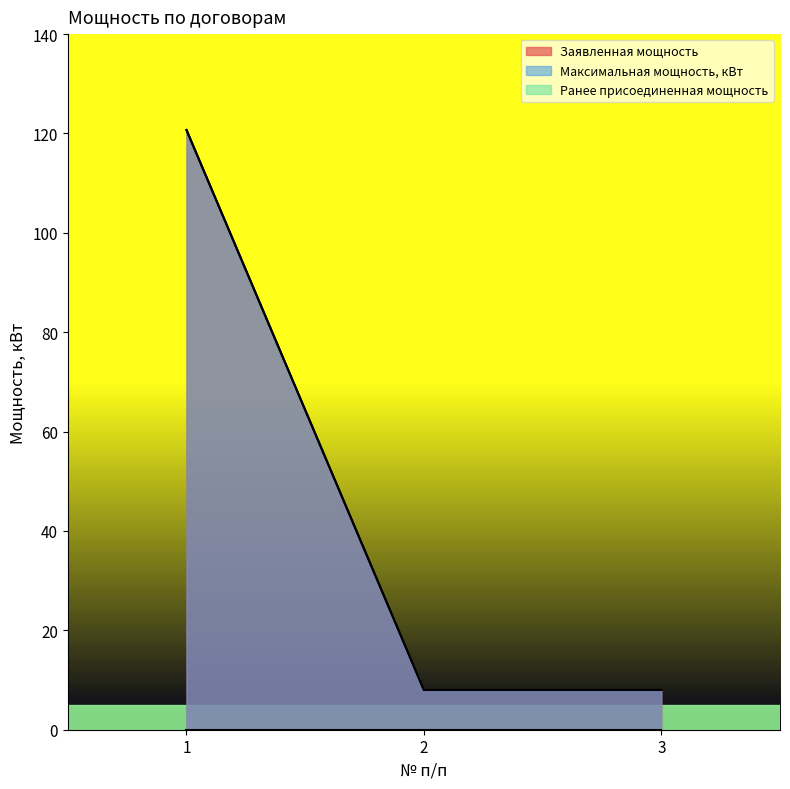

True or false: Максимальная мощность, кВт has a value of 82.8 at 1.

False